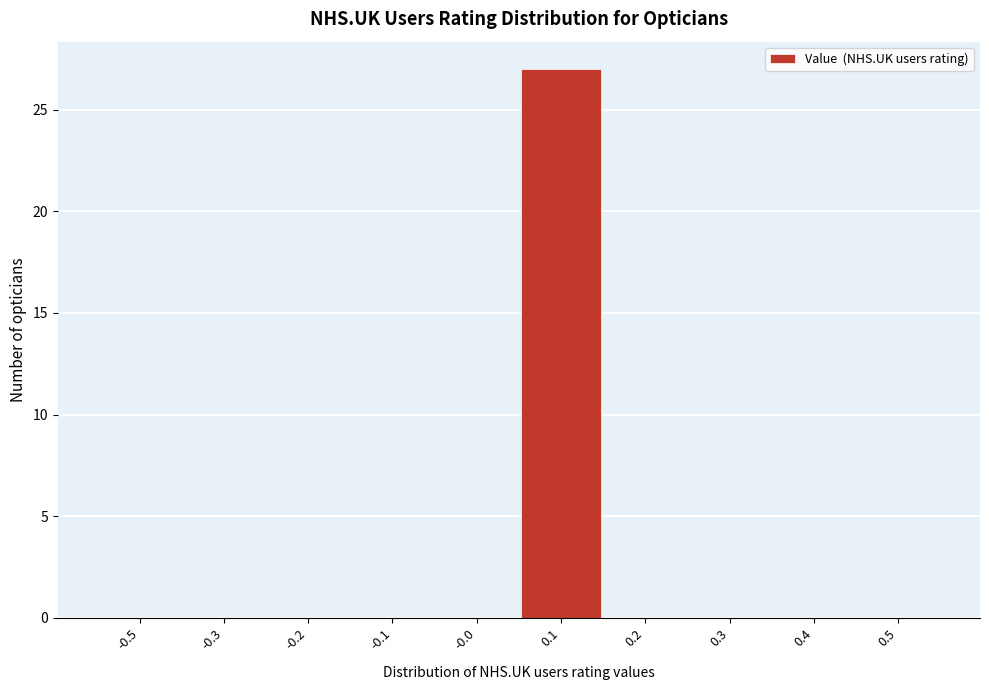

Reading right to left, list all the values displayed in this chart.

0.5=0	0.4=0	0.3=0	0.2=0	0.1=27	-0.0=0	-0.1=0	-0.2=0	-0.3=0	-0.5=0